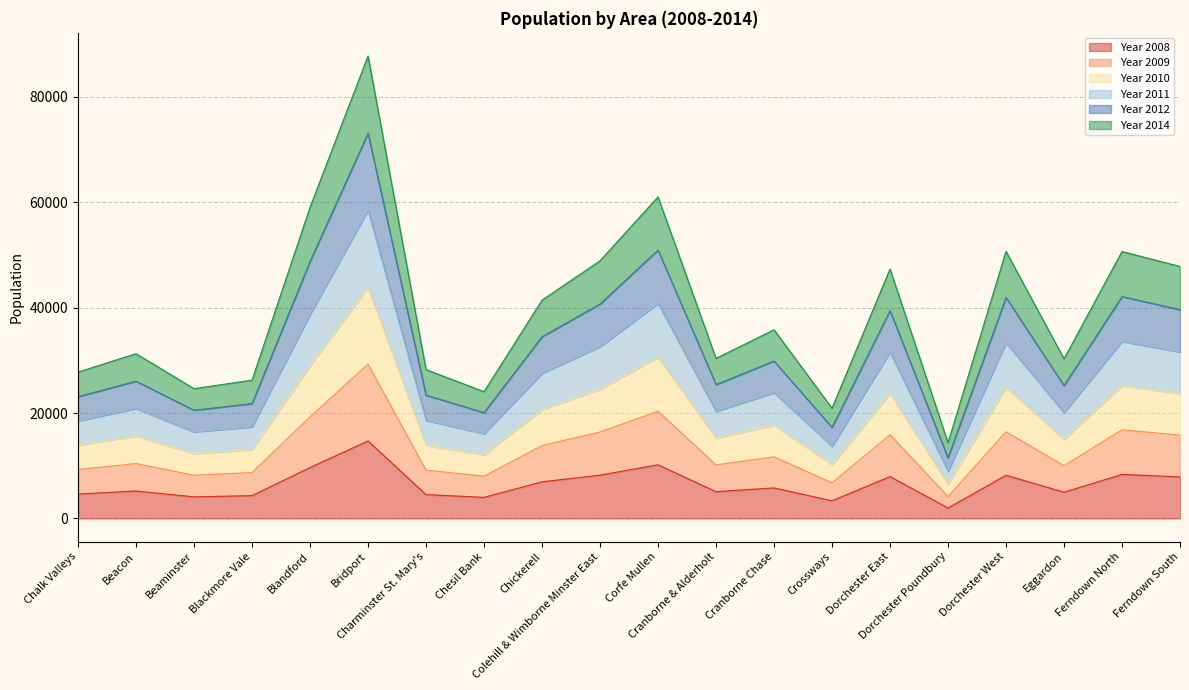

At which label does Year 2014 reach its peak?

Bridport